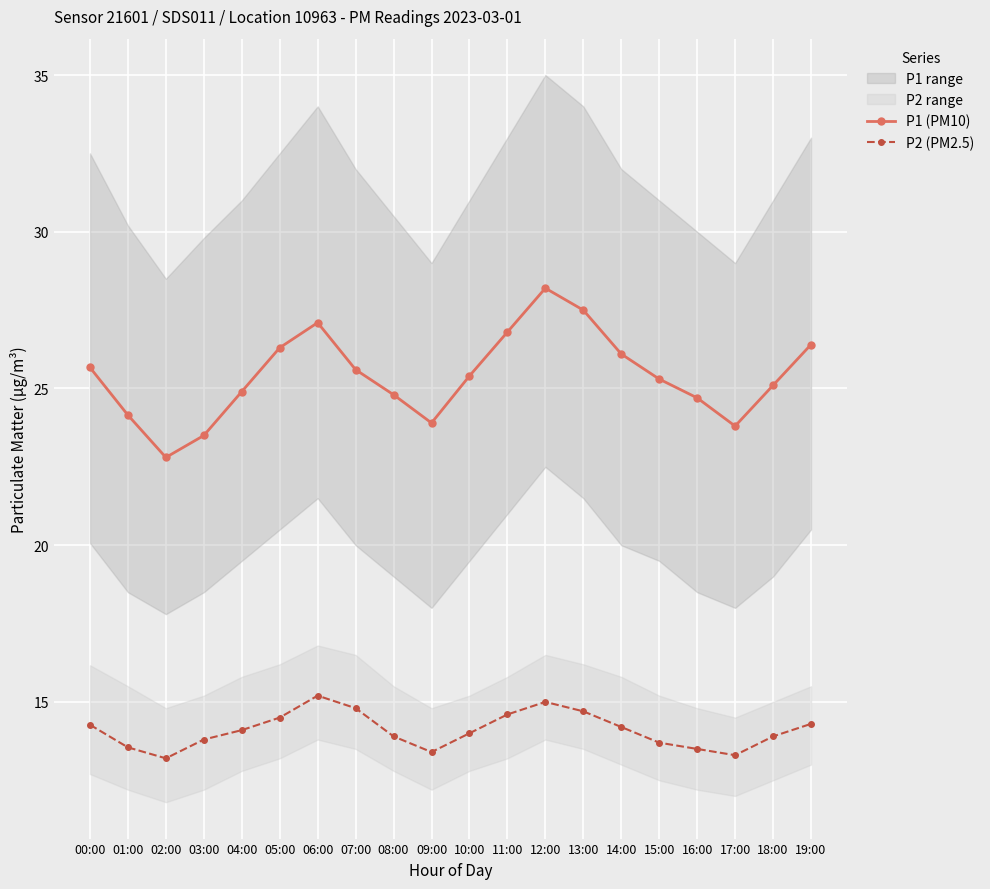

The value of P1 (PM10) at 10:00 is 14.9. True or false?

False